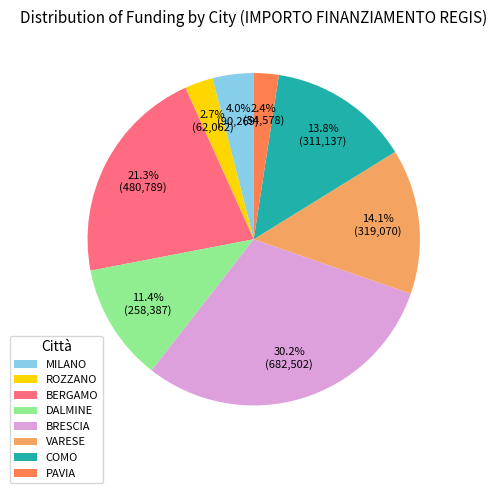

Between ROZZANO and BRESCIA, which is larger?

BRESCIA